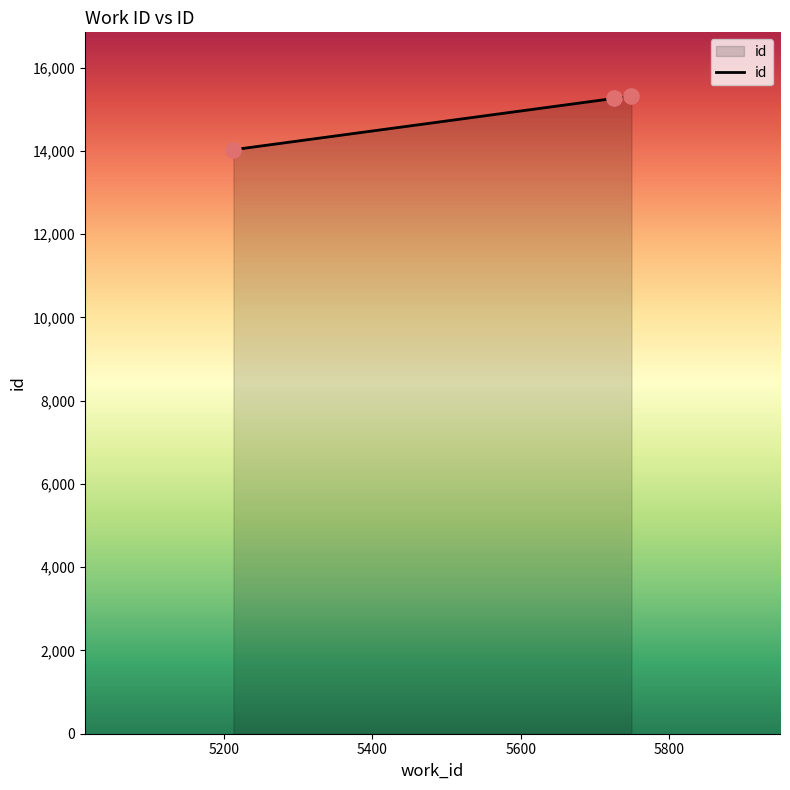

What is the average value?

14869